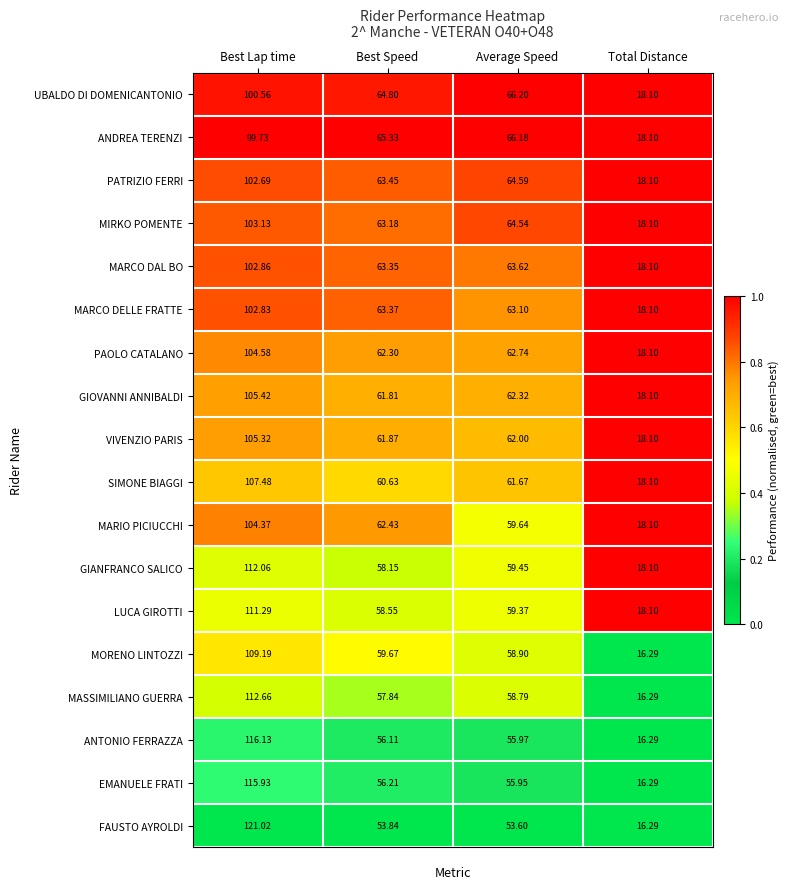

Which series has the largest total across all categories?

UBALDO DI DOMENICANTONIO